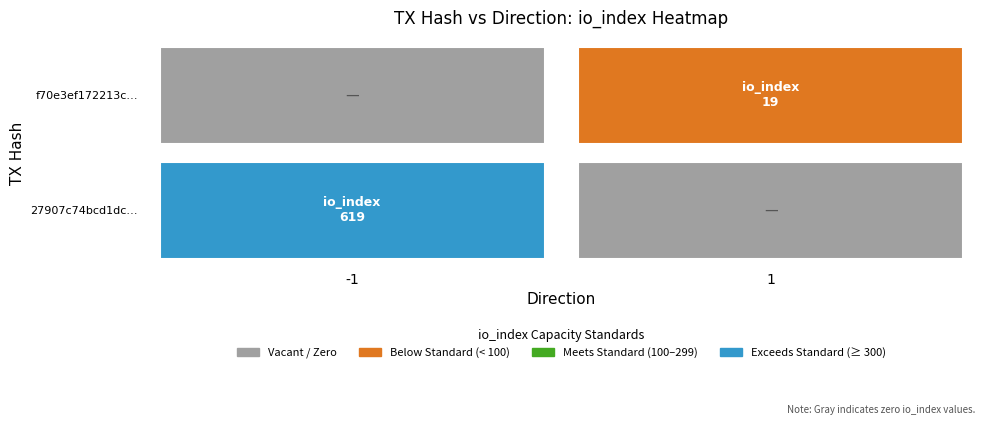

True or false: f70e3ef172213cad71978d500f7f79576765f0d has a value of 8 at io_index.

False